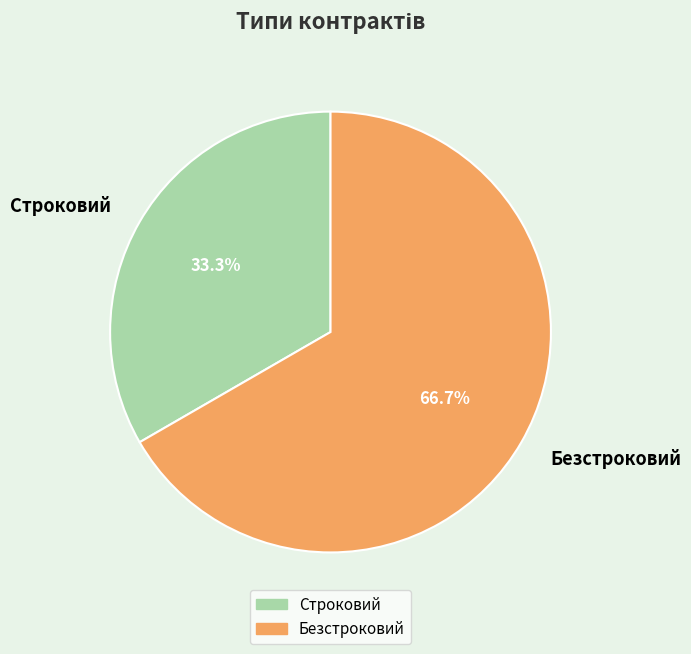

To the nearest percent, what percentage of the pie is Строковий?

33%